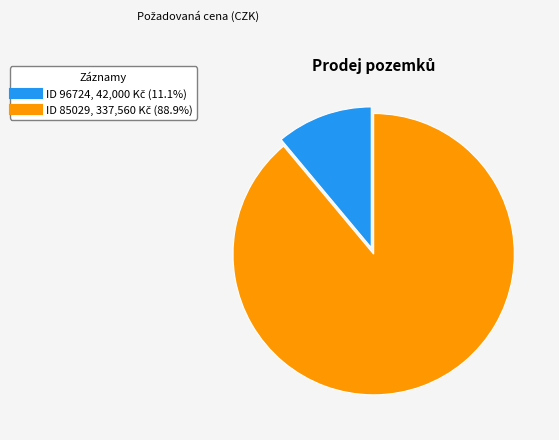

Is there any slice that represents more than half of the pie?

Yes